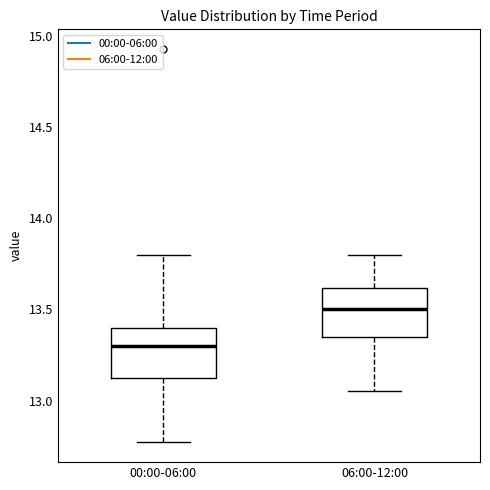

Reading left to right, transcribe this box plot: for each box, give where its median line is, the range the box spans, and where its two whiskers end, as read against the y-axis. The values are not printed on the chart, so give them approximately, as read against the axis.

00:00-06:00: median 13.30, box 13.10 to 13.40, whiskers 12.75 to 13.80
06:00-12:00: median 13.50, box 13.35 to 13.60, whiskers 13.05 to 13.80